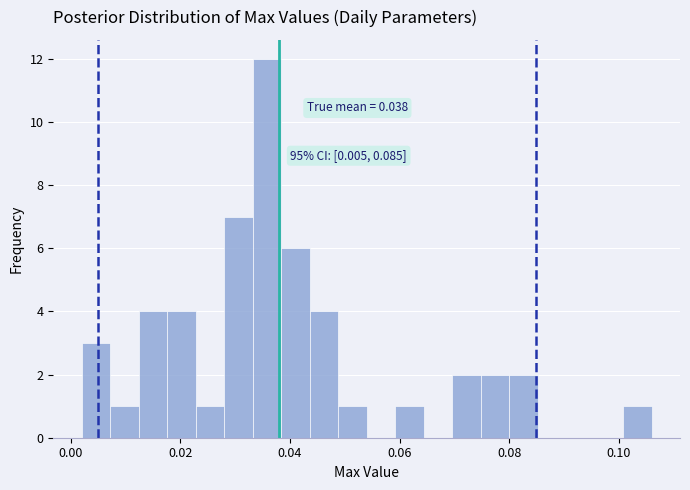

Around what value on the x-axis is the tallest bar? Give the approximate position of its centre, as read against the axis.

0.036